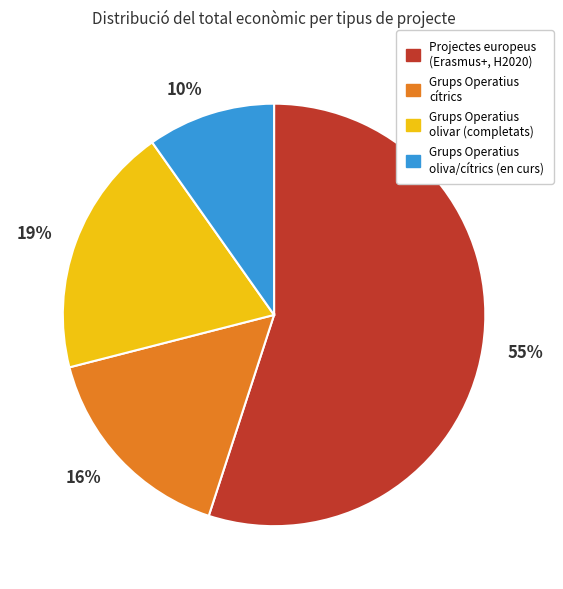

Do 19% and 55% together represent more than half of the pie?

Yes